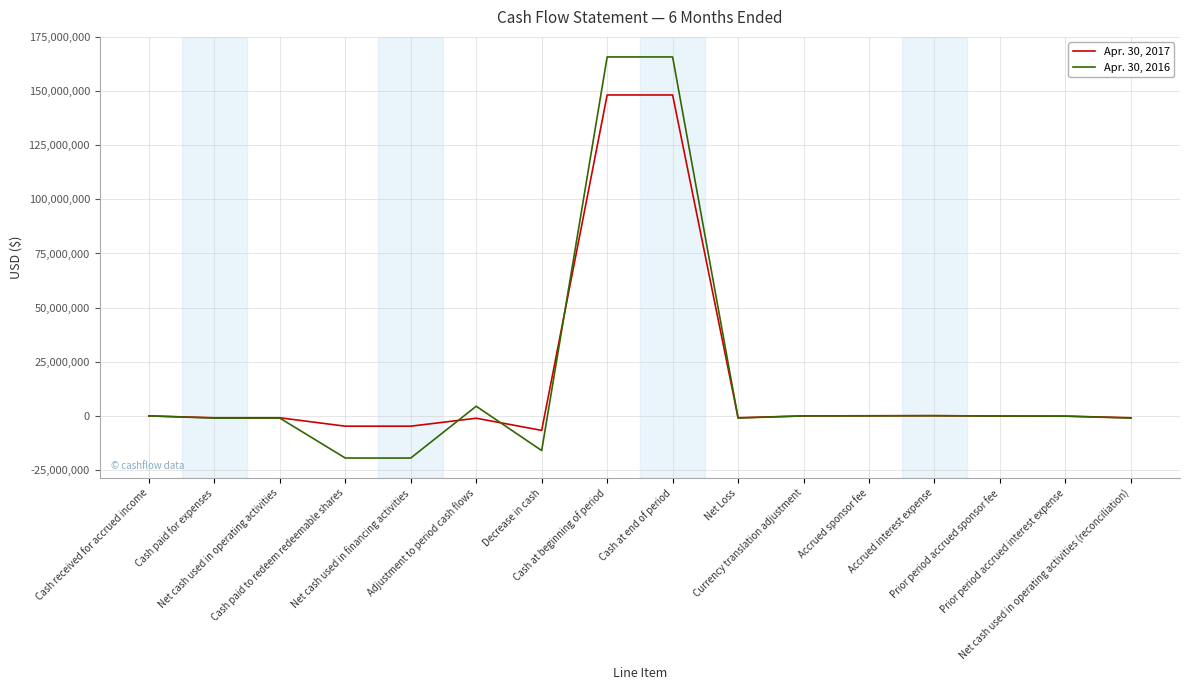

What is the greatest value displayed?

165761741